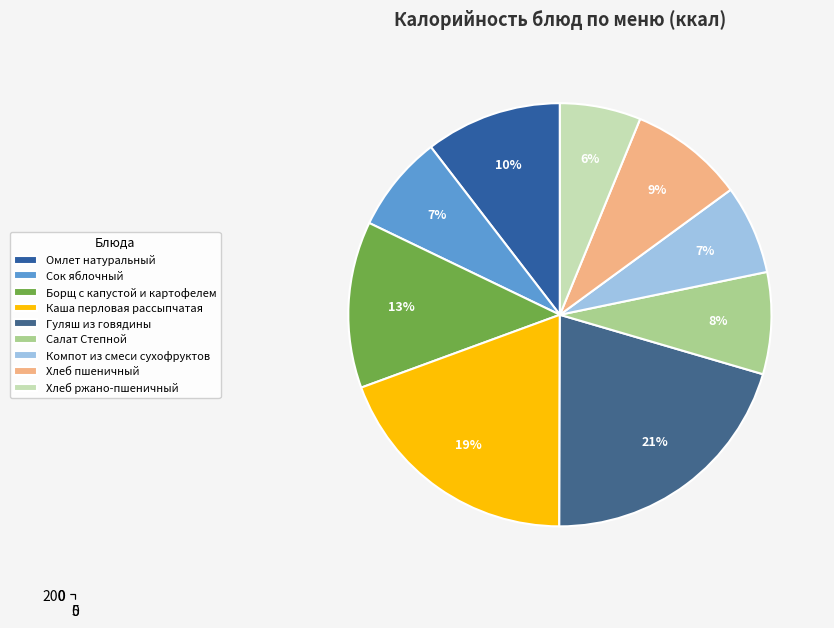

Combined, what portion of the pie is Борщ с капустой и картофелем and Каша перловая рассыпчатая?

32.1%